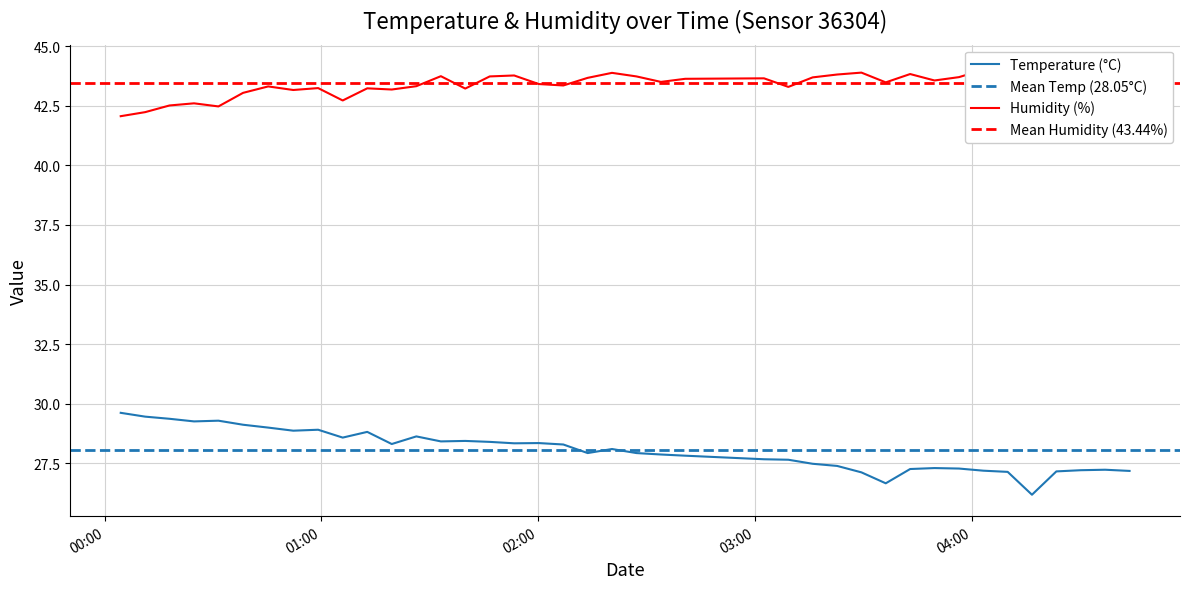

True or false: humidity and temperature cross at least once.

False